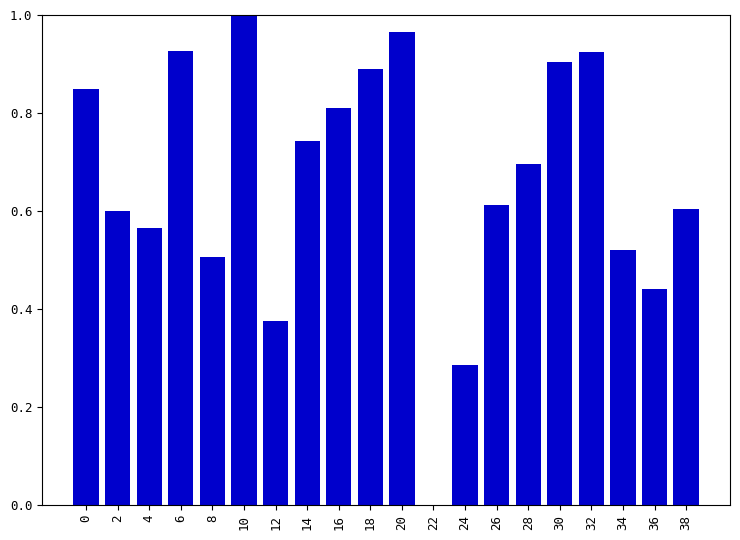

True or false: the data shows 0.1 at 12.

False